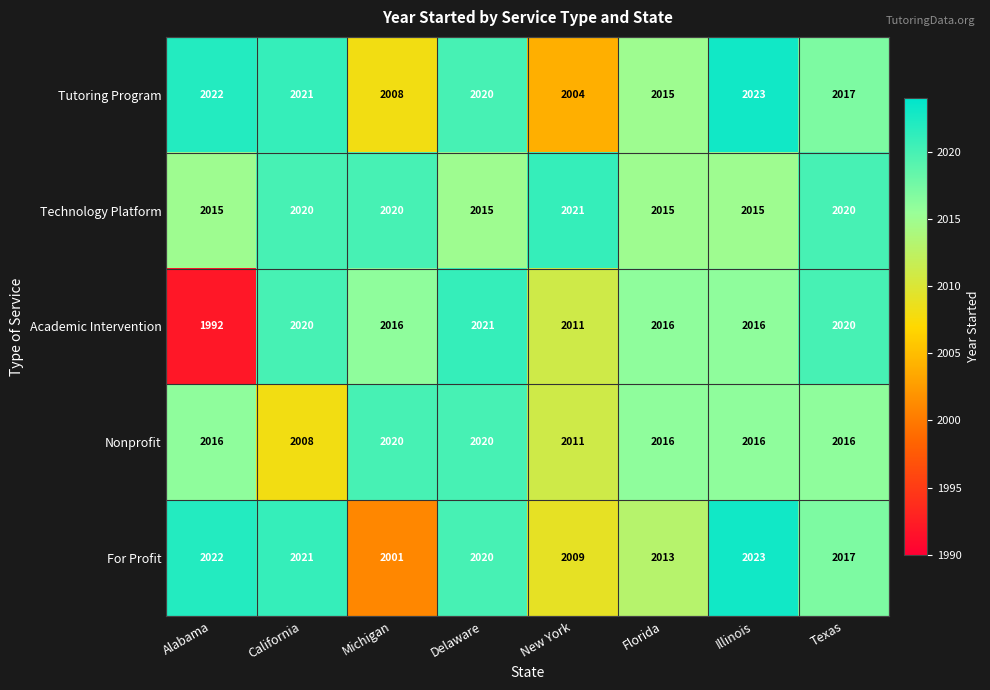

List the labels in order of For Profit value, largest first.

Illinois, Alabama, California, Delaware, Texas, Florida, New York, Michigan